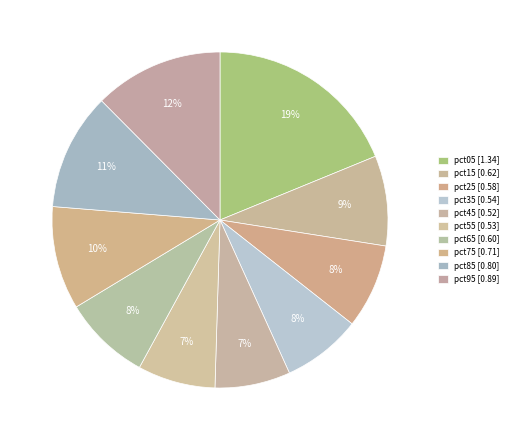

Does pct15 represent more than half of the total?

No